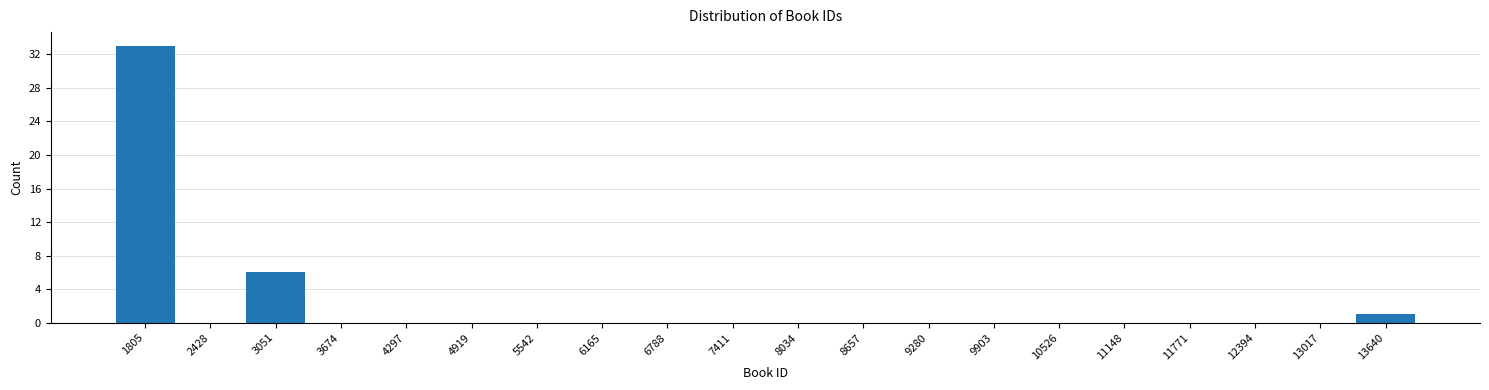

Over which range of the x-axis is the bar tallest?

1500 to 2100